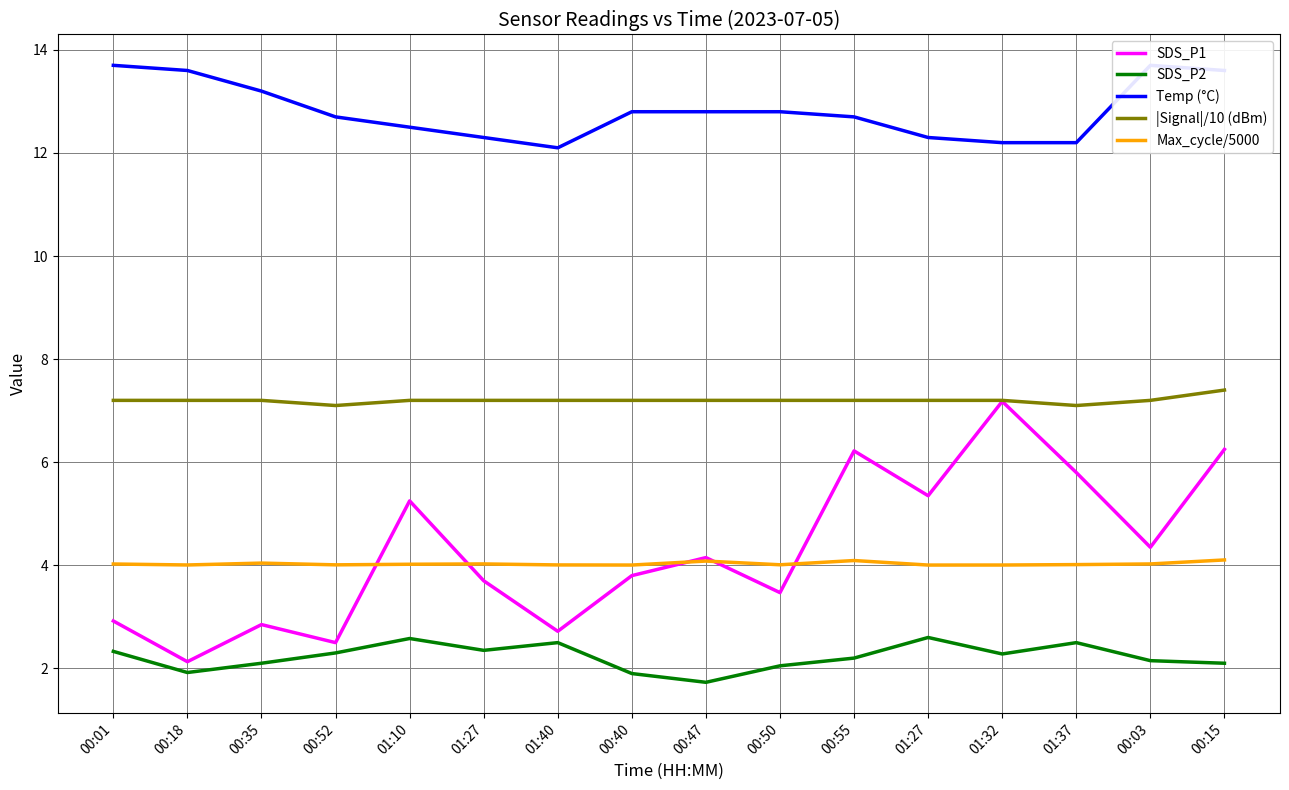

True or false: SDS_P2 and Temp (°C) intersect in this chart.

False